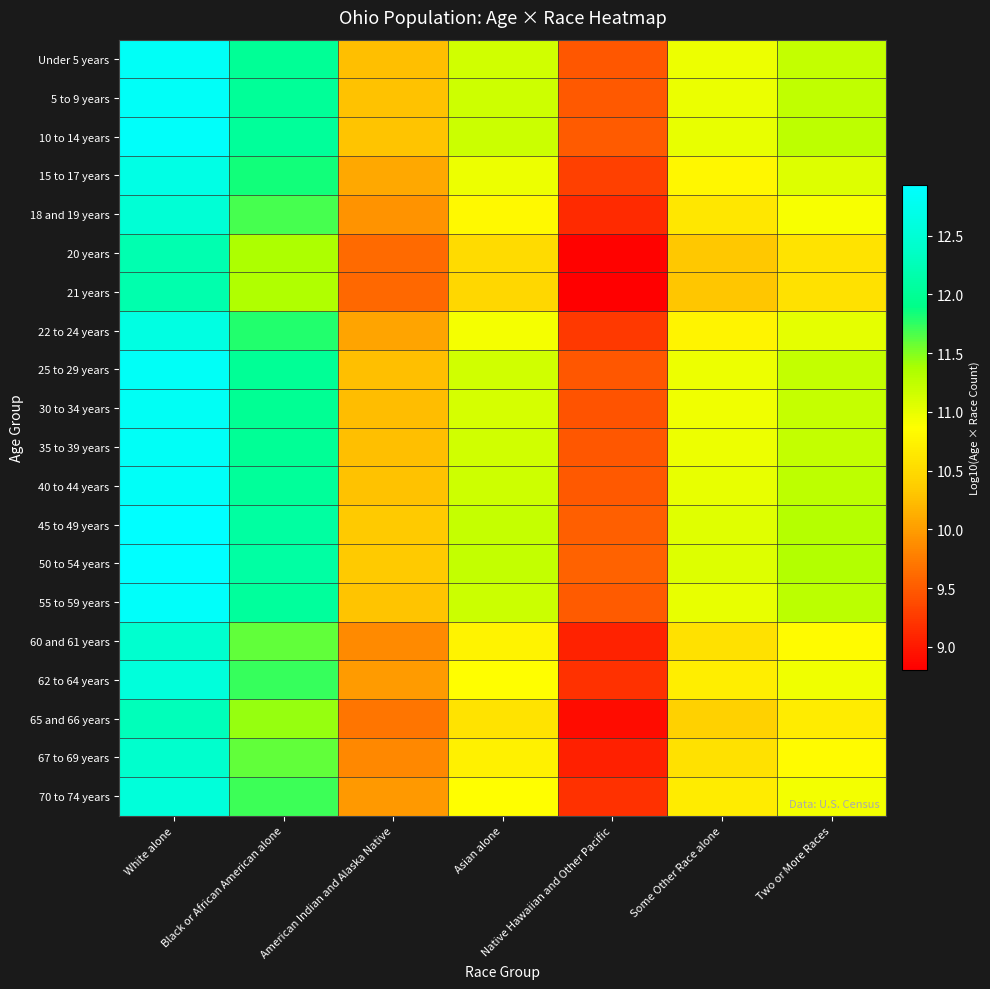

Which category has the highest value across all series?

White alone